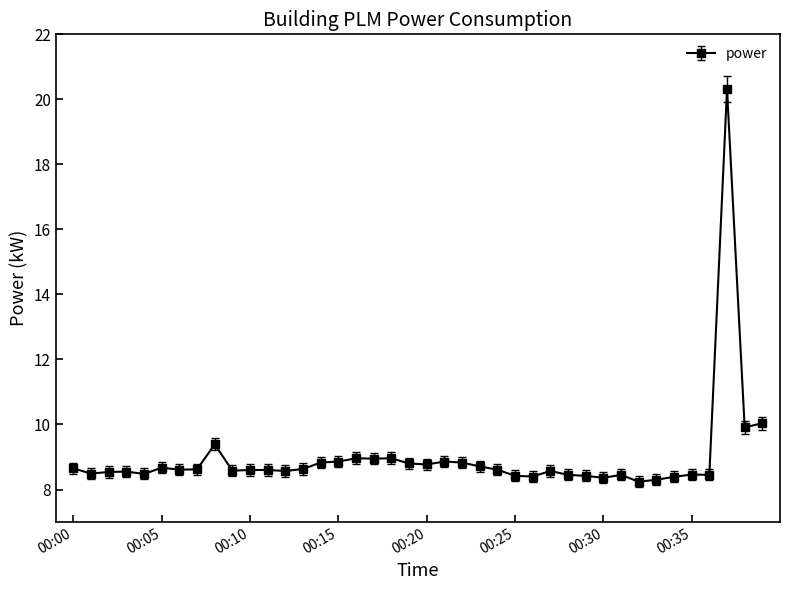

What is the greatest value displayed?

20.3